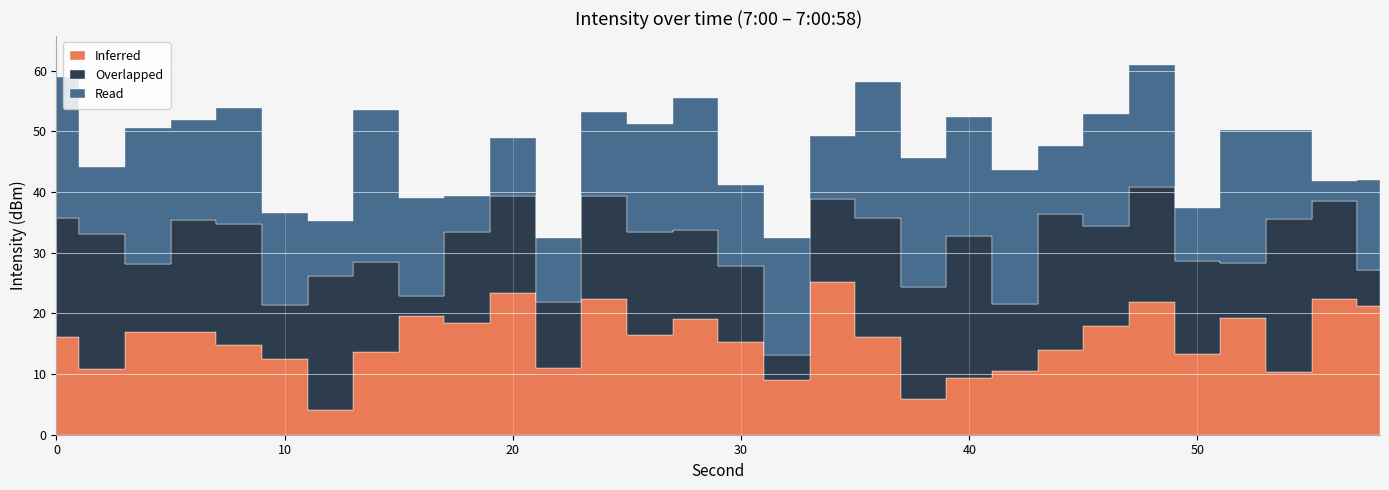

Is the value of Read at 38 greater than the value of Overlapped at 38?

Yes